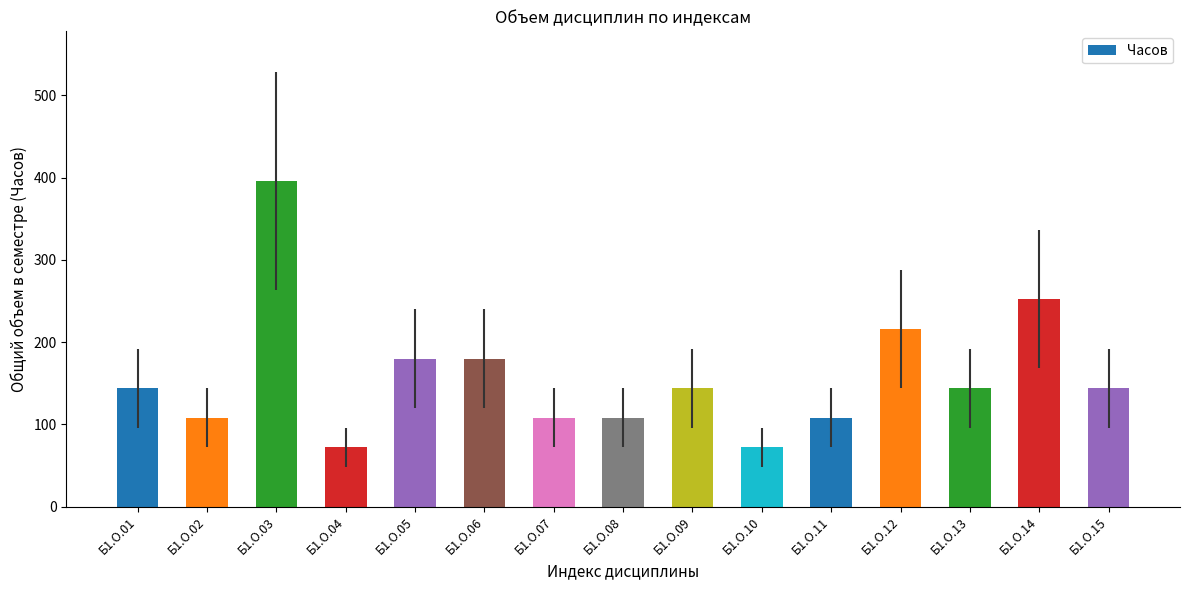

Reading left to right, transcribe all the data shown in this chart.

144	108	396	72	180	180	108	108	144	72	108	216	144	252	144